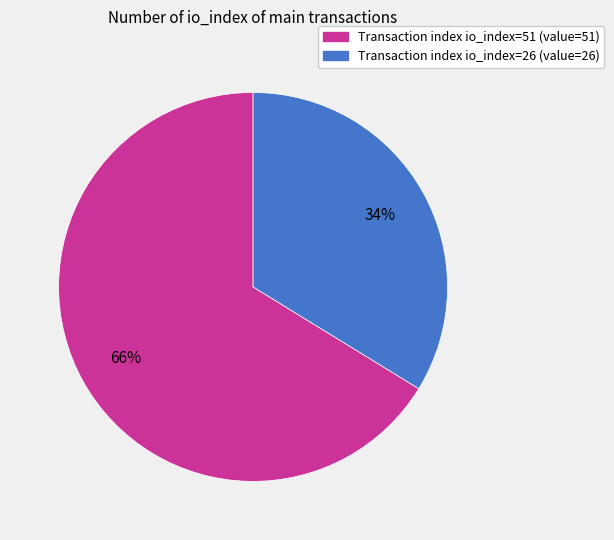

Does any single category account for the majority?

Yes